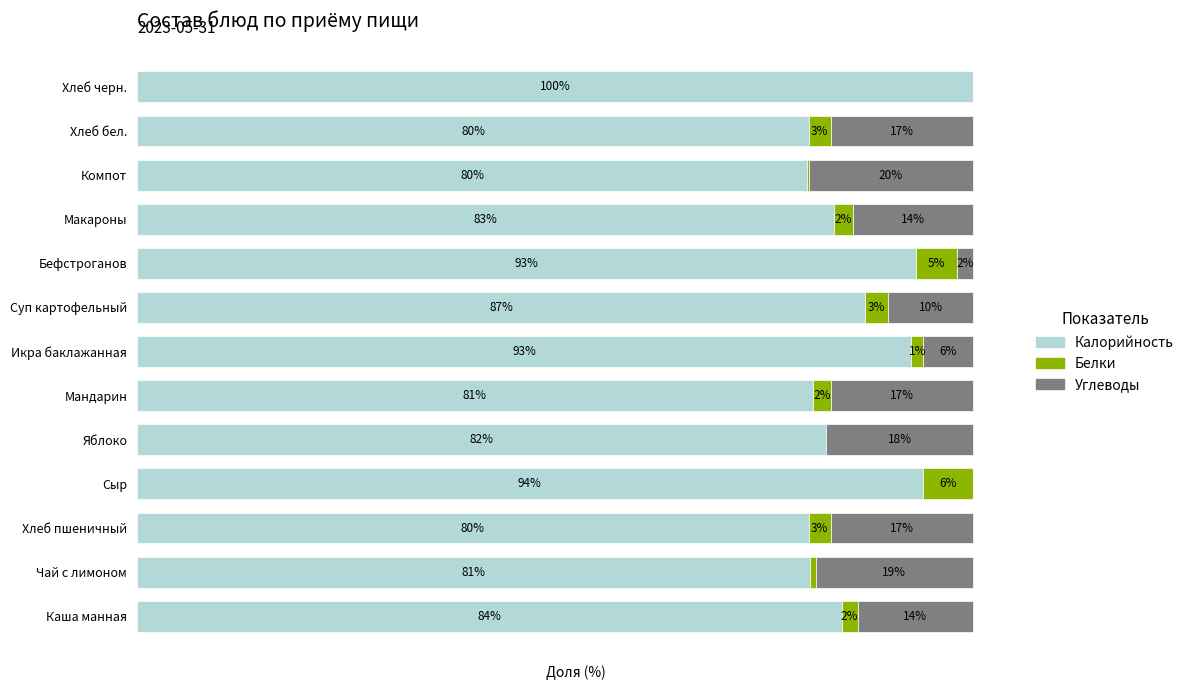

At which label does Калорийность reach its peak?

Хлеб черн.